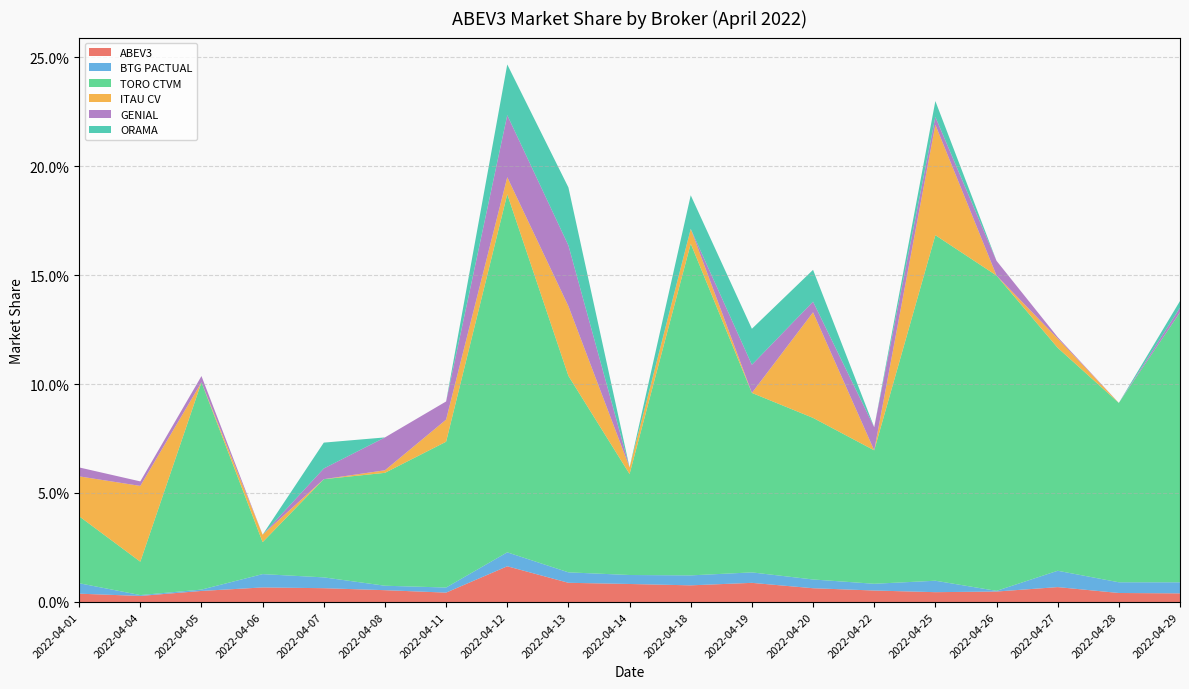

Reading left to right, extract all data points from this chart.

ABEV3: 0.0	0.0	0.0	0.0	0.0	0.0	0.0	0.0	0.0	0.0	0.0	0.0	0.0	0.0	0.0	0.0	0.0	0.0	0.0
BTG PACTUAL: 0.0	0.0	0.0	0.0	0.0	0.0	0.0	0.0	0.0	0.0	0.0	0.0	0.0	0.0	0.0	0.0	0.0	0.0	0.0
TORO CTVM: 0.0	0.0	0.1	0.0	0.0	0.1	0.1	0.2	0.1	0.0	0.2	0.1	0.1	0.1	0.2	0.1	0.1	0.1	0.1
ITAU CV: 0.0	0.0	0.0	0.0	0.0	0.0	0.0	0.0	0.0	0.0	0.0	0.0	0.0	0.0	0.1	0.0	0.0	0.0	0.0
GENIAL: 0.0	0.0	0.0	0.0	0.0	0.0	0.0	0.0	0.0	0.0	0.0	0.0	0.0	0.0	0.0	0.0	0.0	0.0	0.0
ORAMA: 0.0	0.0	0.0	0.0	0.0	0.0	0.0	0.0	0.0	0.0	0.0	0.0	0.0	0.0	0.0	0.0	0.0	0.0	0.0